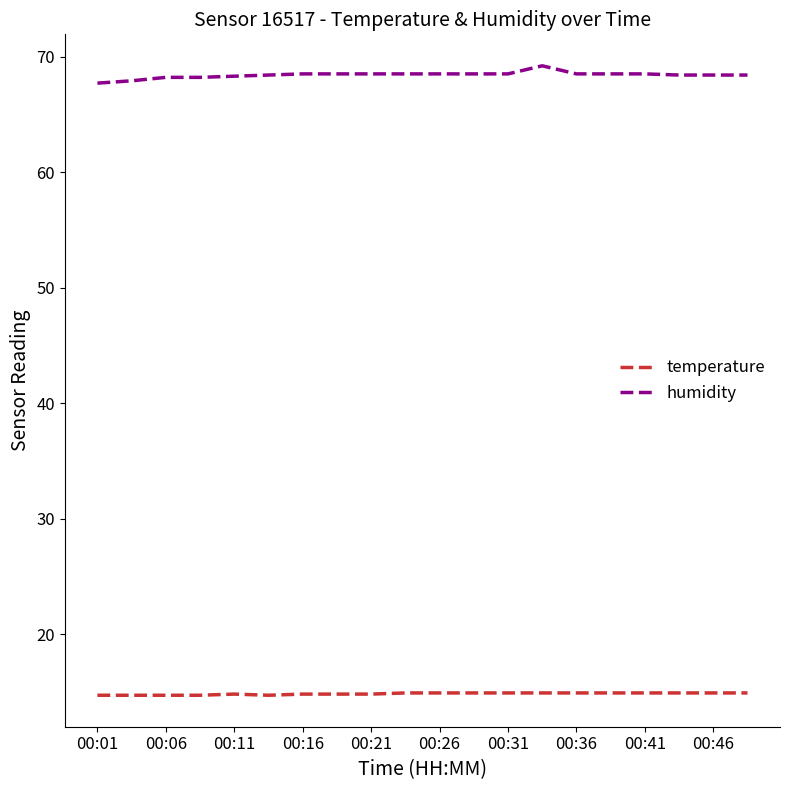

Which series has the largest total across all categories?

humidity